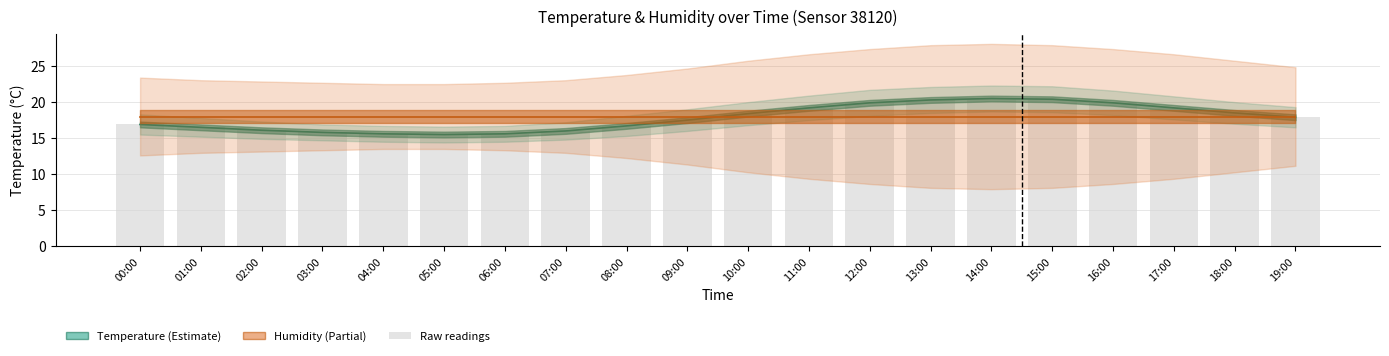

List the labels in order of value, smallest first.

05:00, 04:00, 06:00, 03:00, 07:00, 02:00, 01:00, 08:00, 00:00, 09:00, 19:00, 10:00, 18:00, 11:00, 17:00, 12:00, 16:00, 13:00, 15:00, 14:00